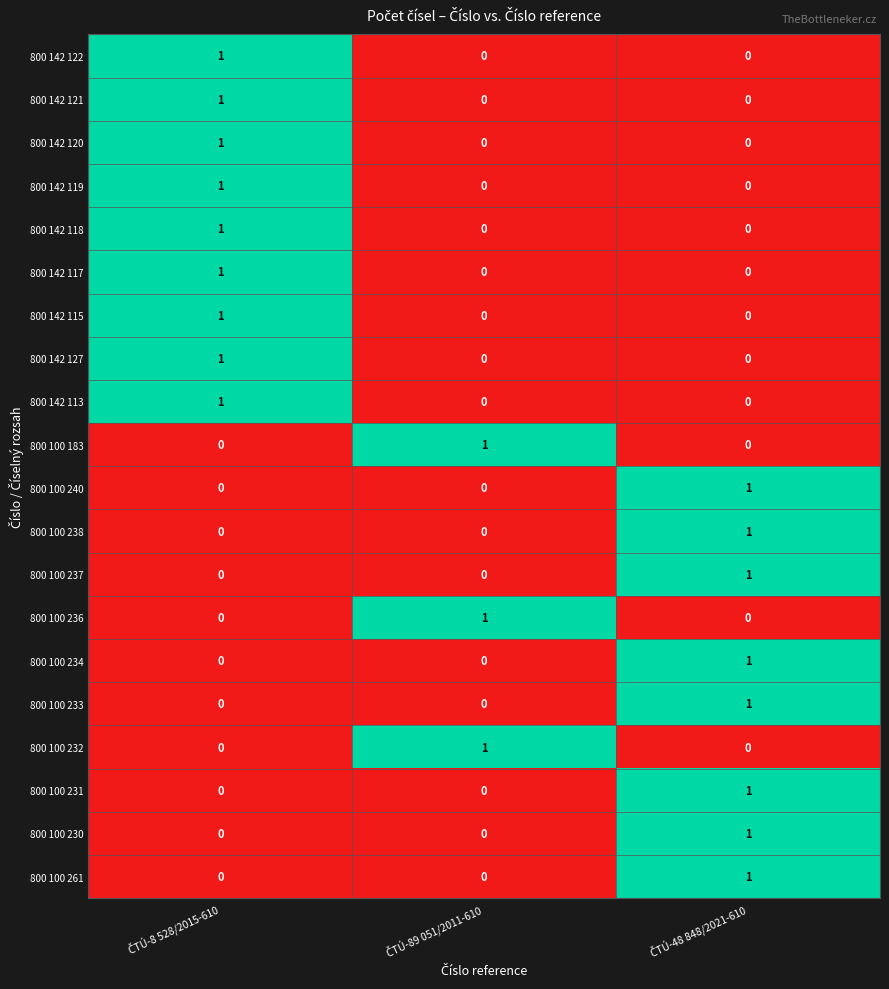

At how many categories does at least one series exceed 0?

3